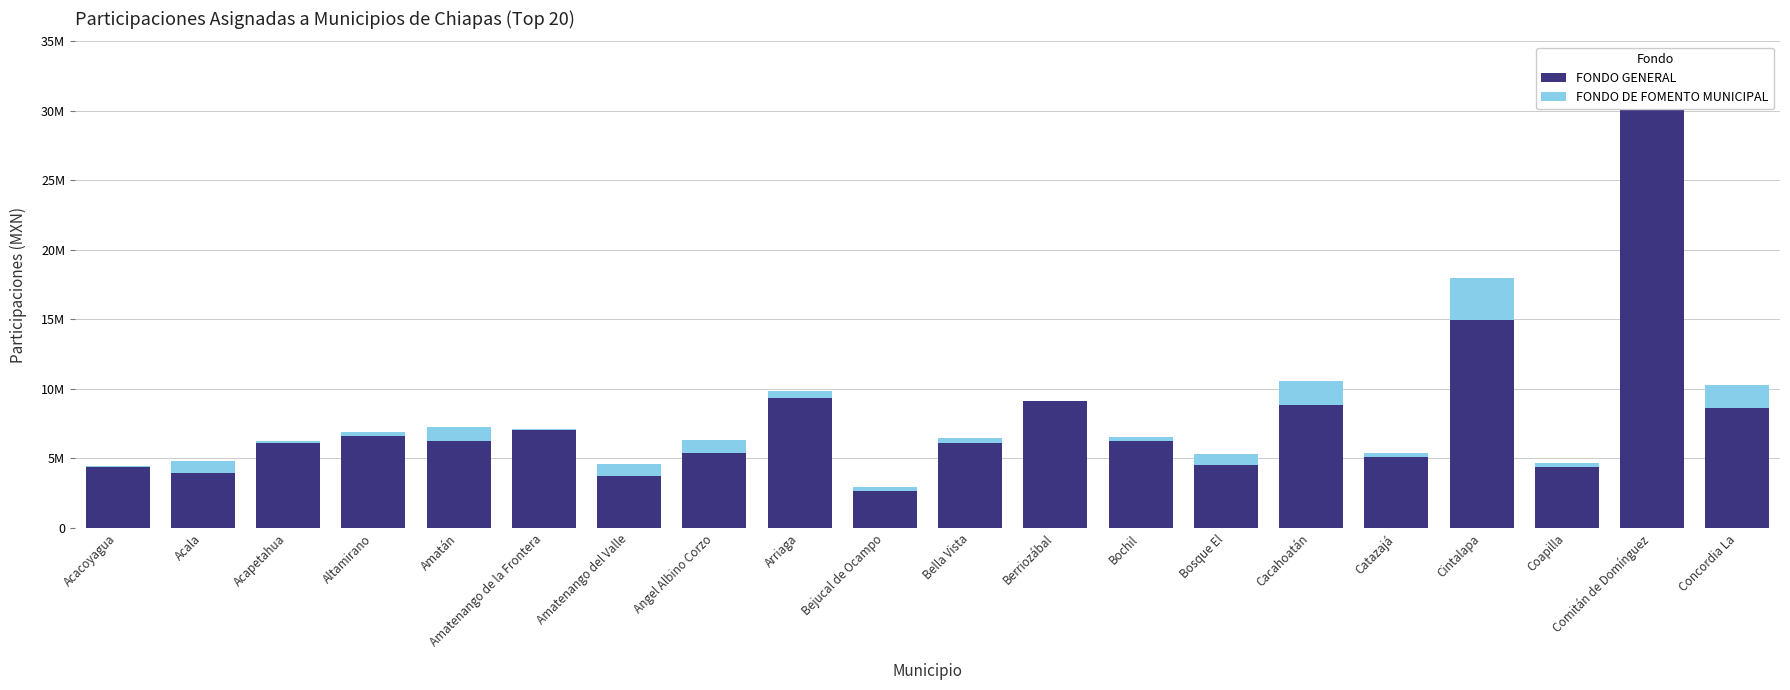

What position from the right is Bochil?

8